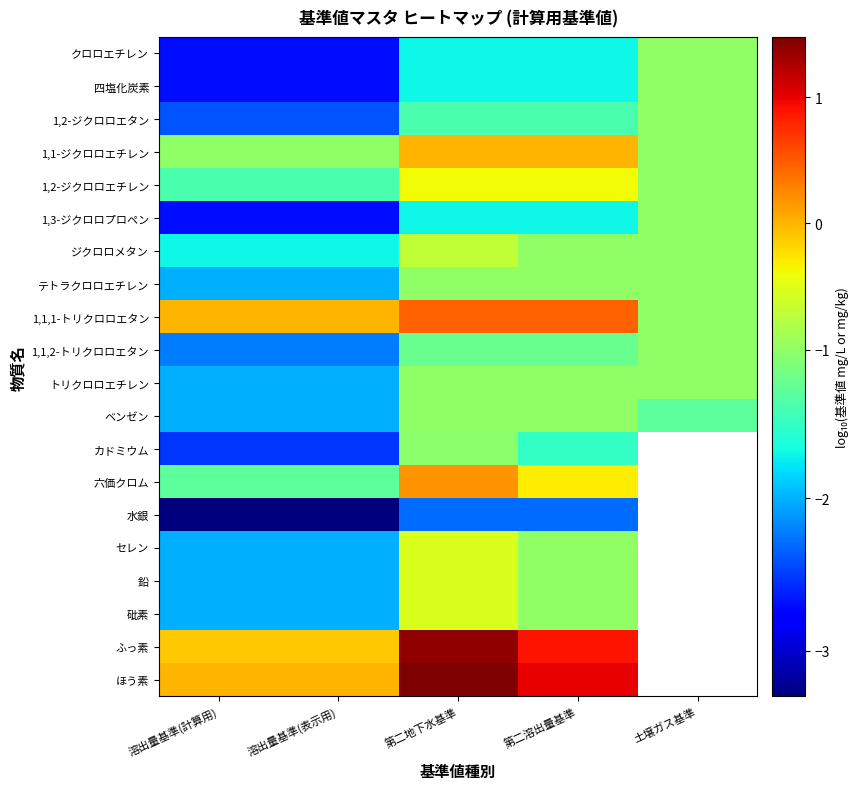

Which series changed the most between 第二溶出量基準 and 土壌ガス基準?

1,1,1-トリクロロエタン